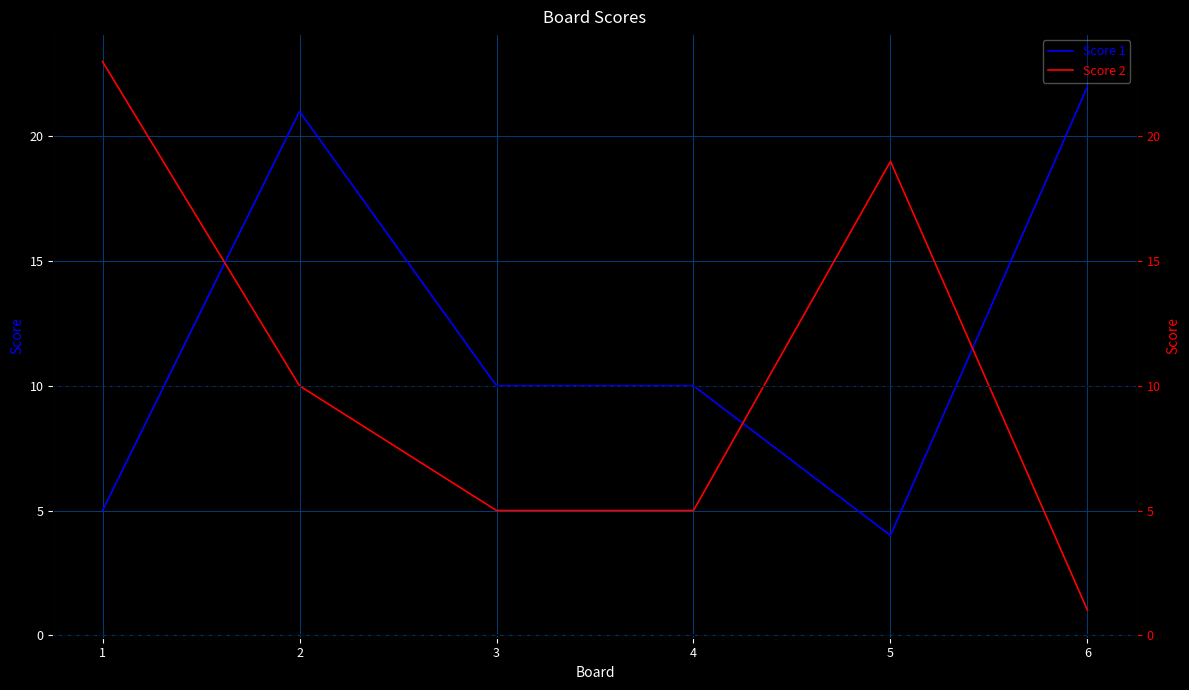

Reading right to left, transcribe all the data shown in this chart.

Score 1: 6=22	5=4	4=10	3=10	2=21	1=5
Score 2: 6=1	5=19	4=5	3=5	2=10	1=23